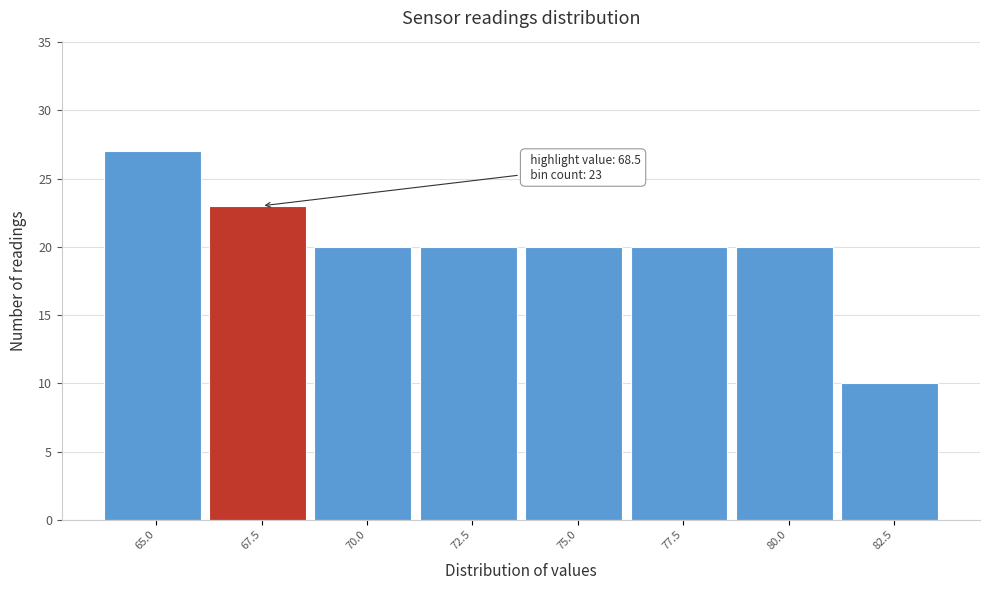

Reading left to right, extract all data points from this chart.

27	23	20	20	20	20	20	10